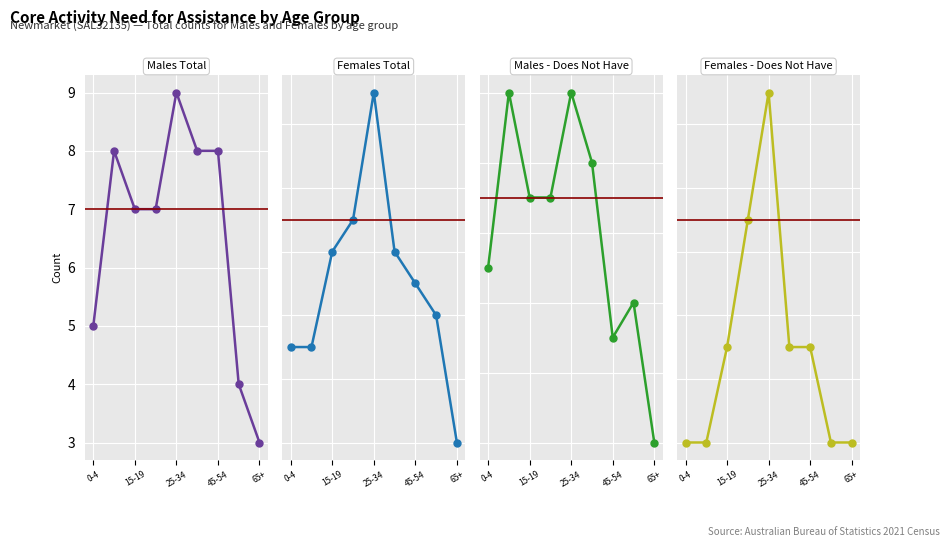

What is the difference between the highest and lowest values at 0-4?

5